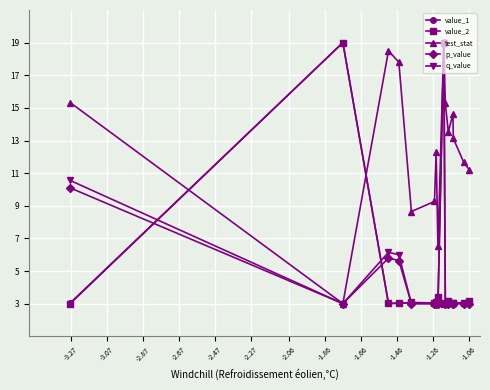

After their last crossing, which series has the higher values: p_value or value_2?

value_2